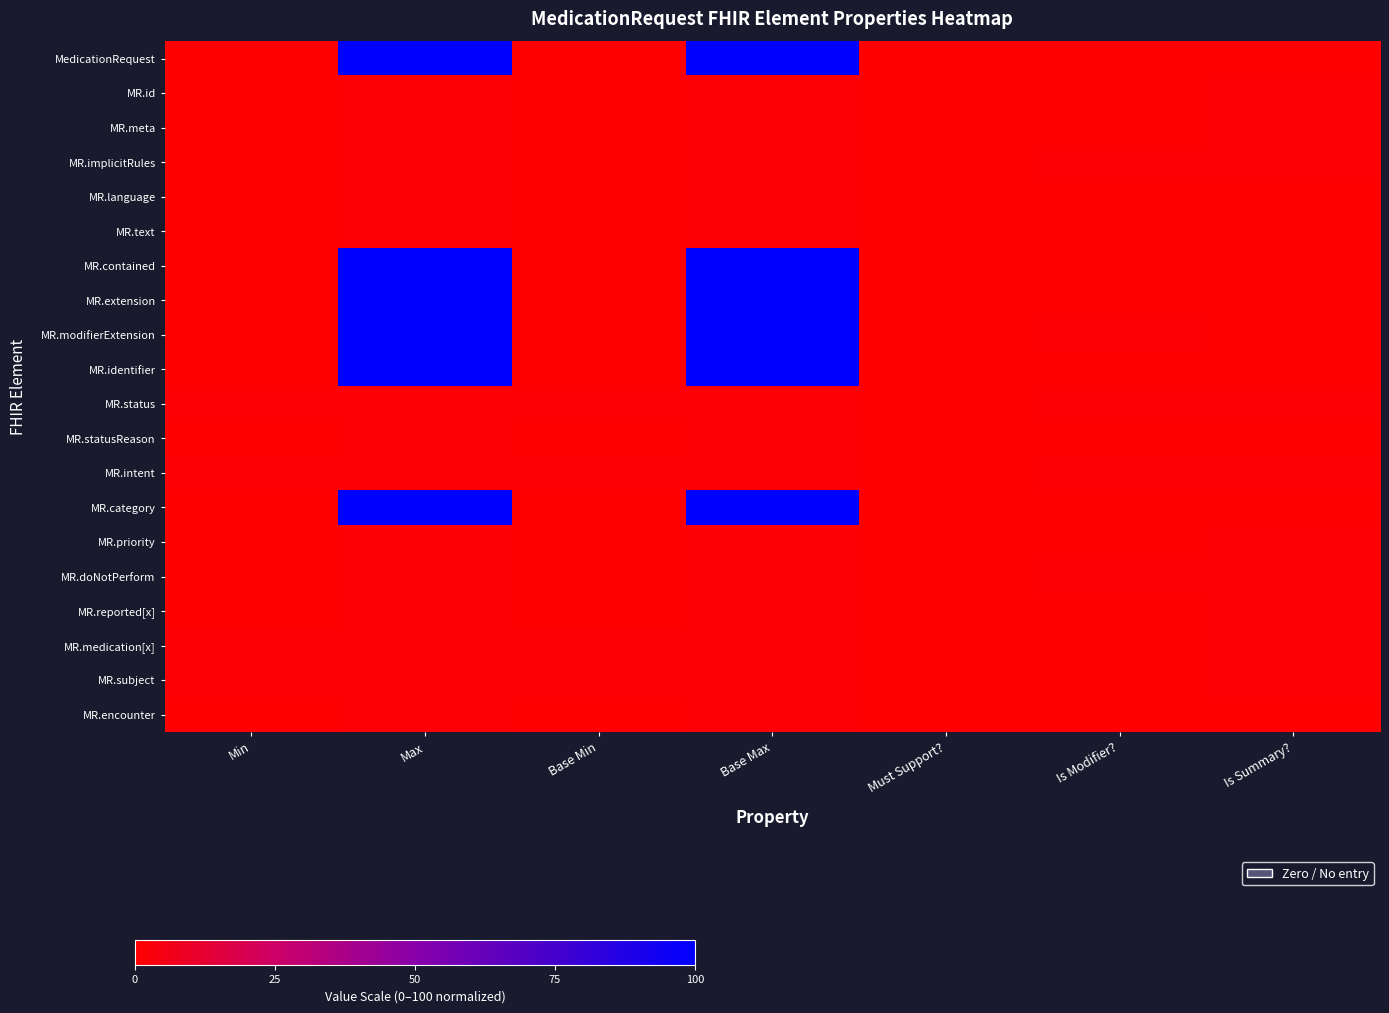

Reading left to right, list all the values displayed in this chart.

MedicationRequest: Min=0.0	Max=100.0	Base Min=0.0	Base Max=100.0	Must Support?=0.0	Is Modifier?=0.0	Is Summary?=0.0
MR.id: Min=0.0	Max=1.0	Base Min=0.0	Base Max=1.0	Must Support?=0.0	Is Modifier?=0.0	Is Summary?=1.0
MR.meta: Min=0.0	Max=1.0	Base Min=0.0	Base Max=1.0	Must Support?=0.0	Is Modifier?=0.0	Is Summary?=1.0
MR.implicitRules: Min=0.0	Max=1.0	Base Min=0.0	Base Max=1.0	Must Support?=0.0	Is Modifier?=1.0	Is Summary?=1.0
MR.language: Min=0.0	Max=1.0	Base Min=0.0	Base Max=1.0	Must Support?=0.0	Is Modifier?=0.0	Is Summary?=0.0
MR.text: Min=0.0	Max=1.0	Base Min=0.0	Base Max=1.0	Must Support?=0.0	Is Modifier?=0.0	Is Summary?=0.0
MR.contained: Min=0.0	Max=100.0	Base Min=0.0	Base Max=100.0	Must Support?=0.0	Is Modifier?=0.0	Is Summary?=0.0
MR.extension: Min=0.0	Max=100.0	Base Min=0.0	Base Max=100.0	Must Support?=0.0	Is Modifier?=0.0	Is Summary?=0.0
MR.modifierExtension: Min=0.0	Max=100.0	Base Min=0.0	Base Max=100.0	Must Support?=0.0	Is Modifier?=1.0	Is Summary?=0.0
MR.identifier: Min=0.0	Max=100.0	Base Min=0.0	Base Max=100.0	Must Support?=0.0	Is Modifier?=0.0	Is Summary?=0.0
MR.status: Min=1.0	Max=1.0	Base Min=1.0	Base Max=1.0	Must Support?=0.0	Is Modifier?=1.0	Is Summary?=1.0
MR.statusReason: Min=0.0	Max=1.0	Base Min=0.0	Base Max=1.0	Must Support?=0.0	Is Modifier?=0.0	Is Summary?=0.0
MR.intent: Min=1.0	Max=1.0	Base Min=1.0	Base Max=1.0	Must Support?=0.0	Is Modifier?=1.0	Is Summary?=1.0
MR.category: Min=0.0	Max=100.0	Base Min=0.0	Base Max=100.0	Must Support?=0.0	Is Modifier?=0.0	Is Summary?=0.0
MR.priority: Min=0.0	Max=1.0	Base Min=0.0	Base Max=1.0	Must Support?=0.0	Is Modifier?=0.0	Is Summary?=1.0
MR.doNotPerform: Min=0.0	Max=1.0	Base Min=0.0	Base Max=1.0	Must Support?=0.0	Is Modifier?=1.0	Is Summary?=1.0
MR.reported[x]: Min=0.0	Max=1.0	Base Min=0.0	Base Max=1.0	Must Support?=0.0	Is Modifier?=0.0	Is Summary?=1.0
MR.medication[x]: Min=1.0	Max=1.0	Base Min=1.0	Base Max=1.0	Must Support?=0.0	Is Modifier?=0.0	Is Summary?=1.0
MR.subject: Min=1.0	Max=1.0	Base Min=1.0	Base Max=1.0	Must Support?=0.0	Is Modifier?=0.0	Is Summary?=1.0
MR.encounter: Min=0.0	Max=1.0	Base Min=0.0	Base Max=1.0	Must Support?=0.0	Is Modifier?=0.0	Is Summary?=0.0